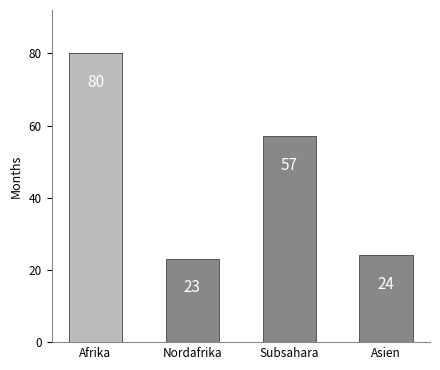

What is the difference between the maximum and minimum values?

57